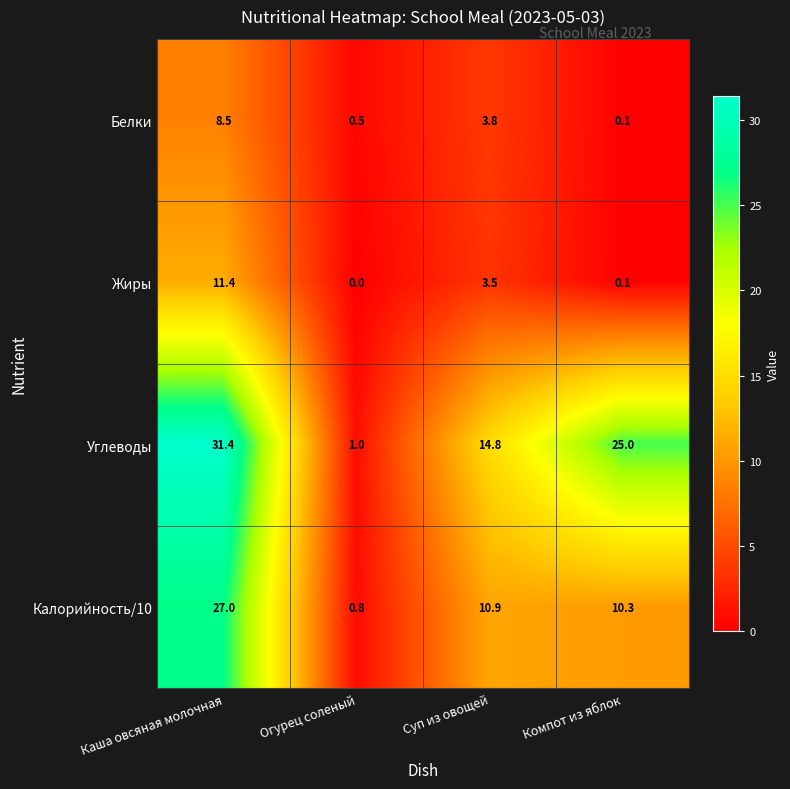

What is the spread (max minus min) of values at Суп из овощей?

11.3